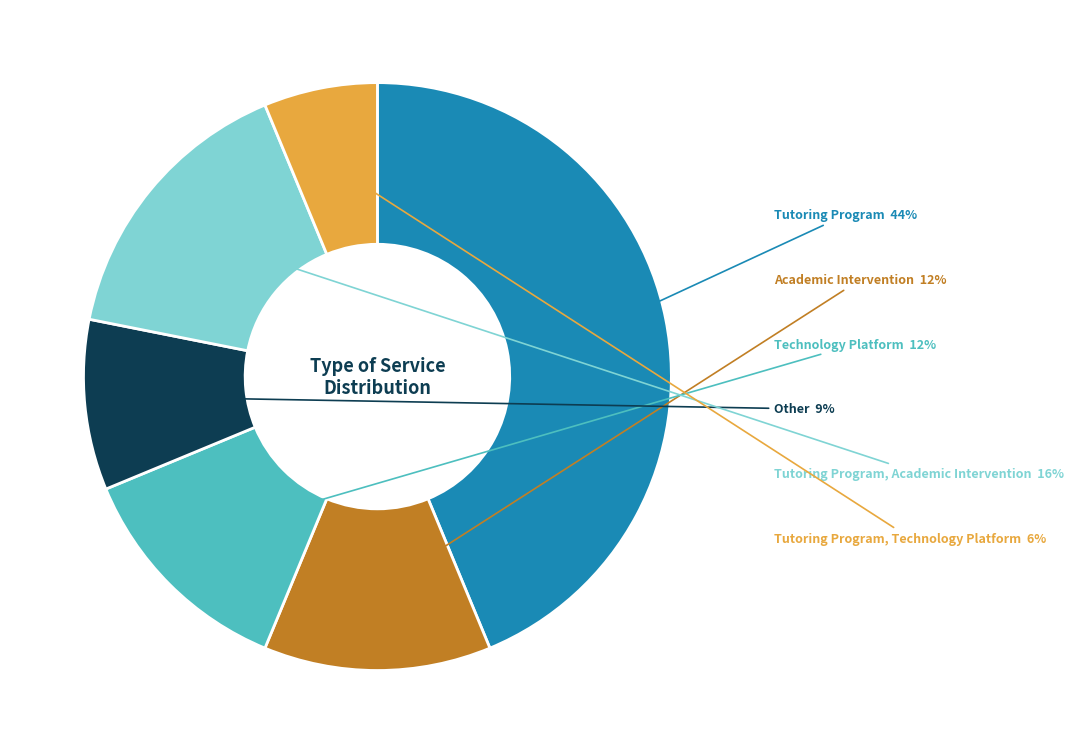

To the nearest percent, what is the average slice percentage?

17%